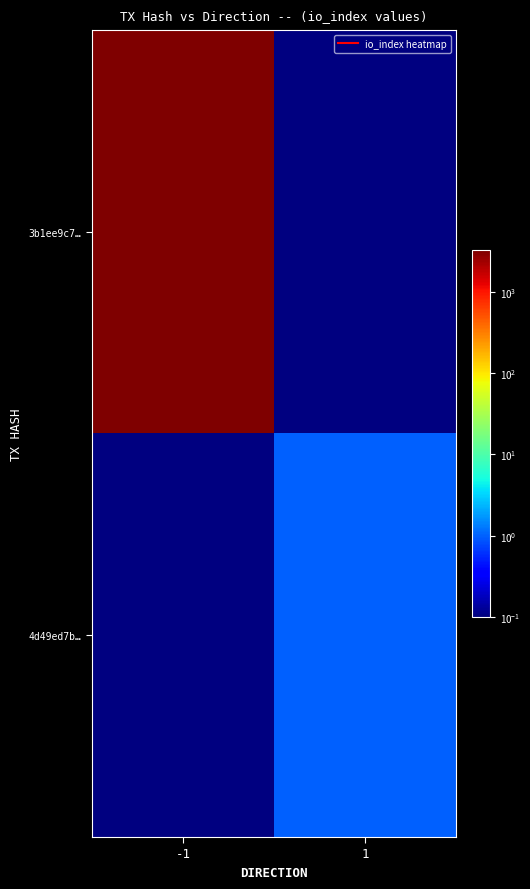

At which category is the sum across all series the highest?

-1